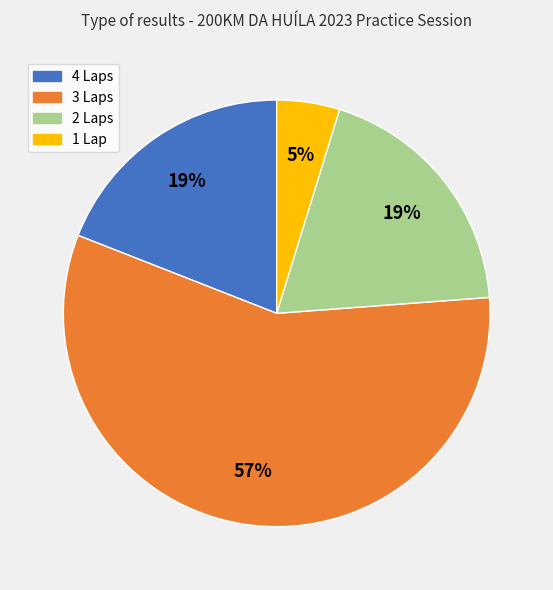

How many slices are in this pie chart?

4